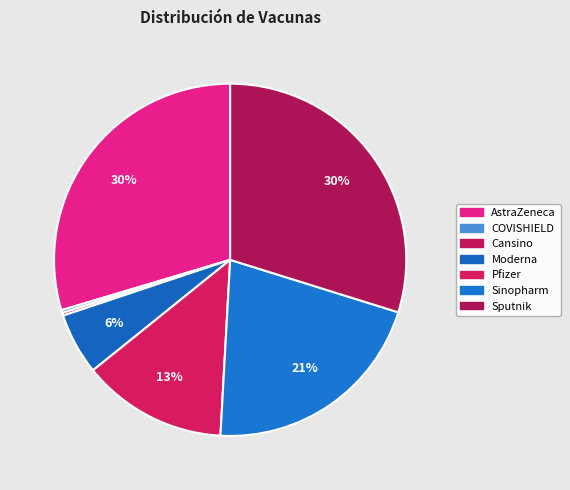

How many slices are in this pie chart?

7